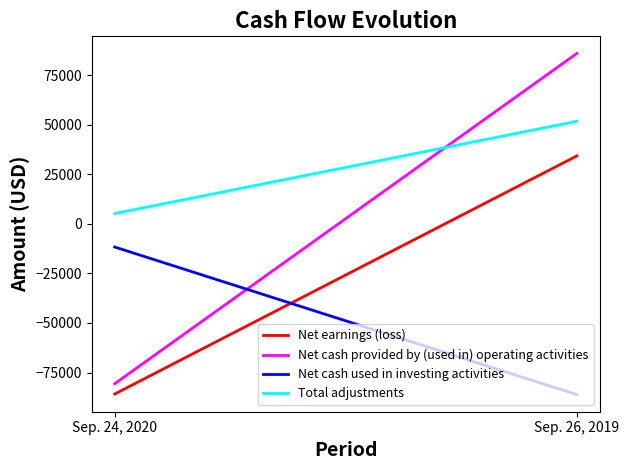

The Net cash provided by (used in) operating activities series shows -142426 at Sep. 24, 2020. True or false?

False